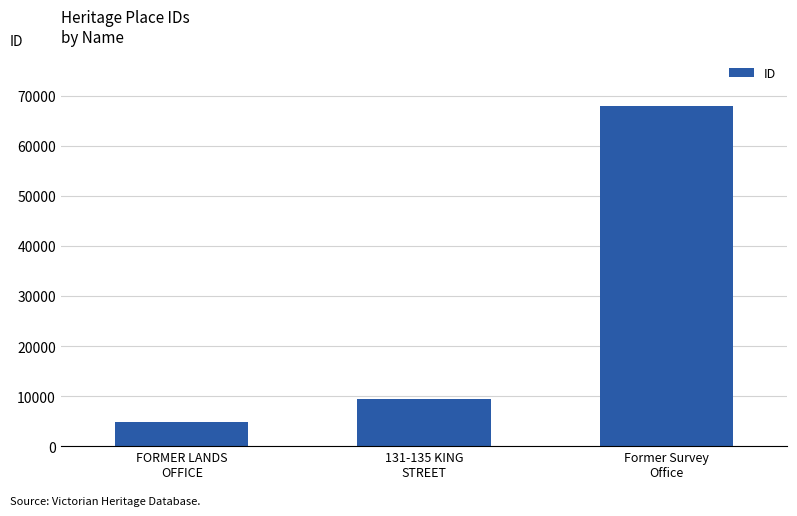

Reading right to left, transcribe all the data shown in this chart.

67857	9494	4753